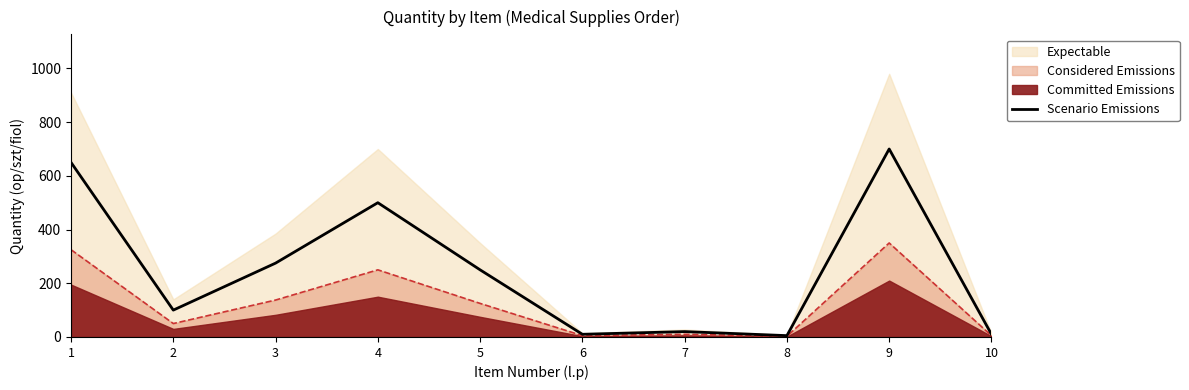

Rank the categories by value from highest to lowest.

9, 1, 4, 3, 5, 2, 7, 6, 10, 8